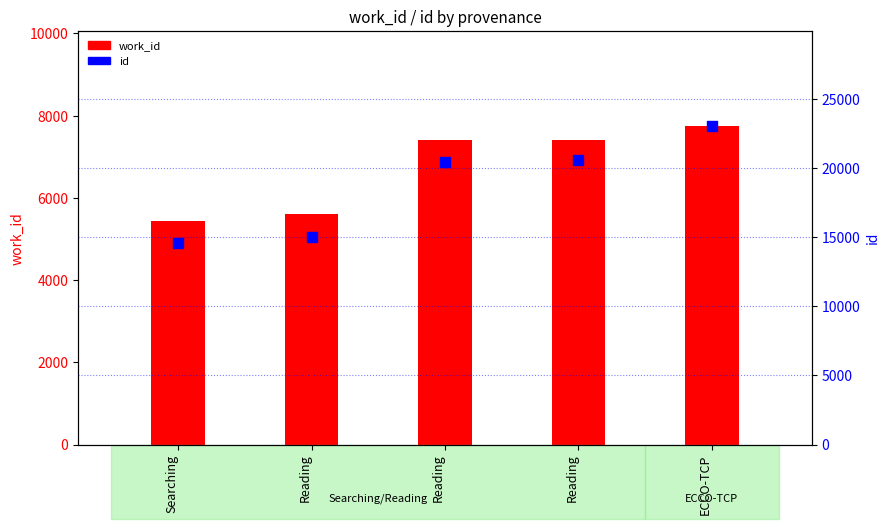

Which series reaches the minimum Y coordinate?

work_id